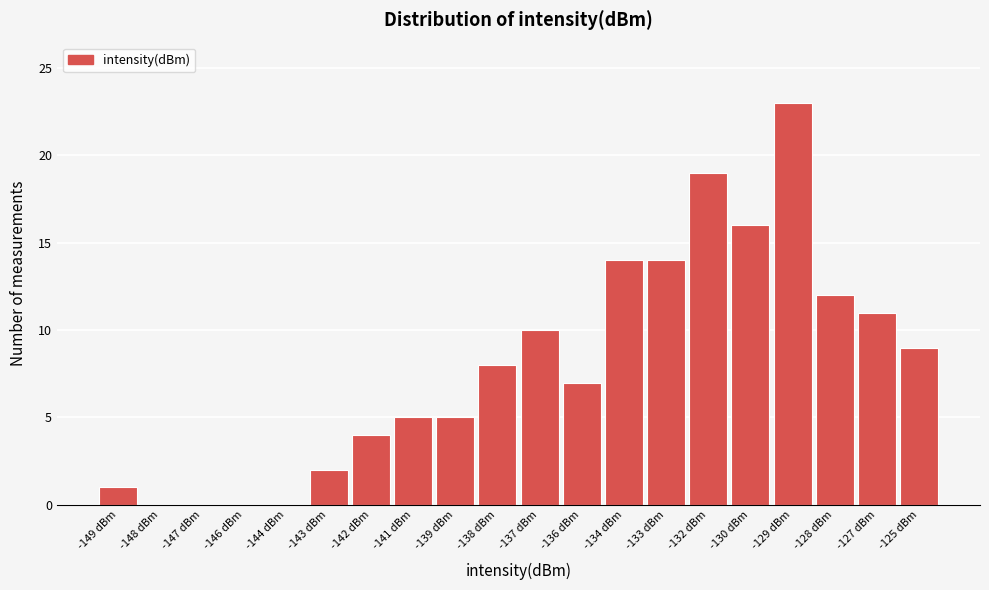

Reading right to left, what are all the values shown in this chart?

-125 dBm=9	-127 dBm=11	-128 dBm=12	-129 dBm=23	-130 dBm=16	-132 dBm=19	-133 dBm=14	-134 dBm=14	-136 dBm=7	-137 dBm=10	-138 dBm=8	-139 dBm=5	-141 dBm=5	-142 dBm=4	-143 dBm=2	-144 dBm=0	-146 dBm=0	-147 dBm=0	-148 dBm=0	-149 dBm=1